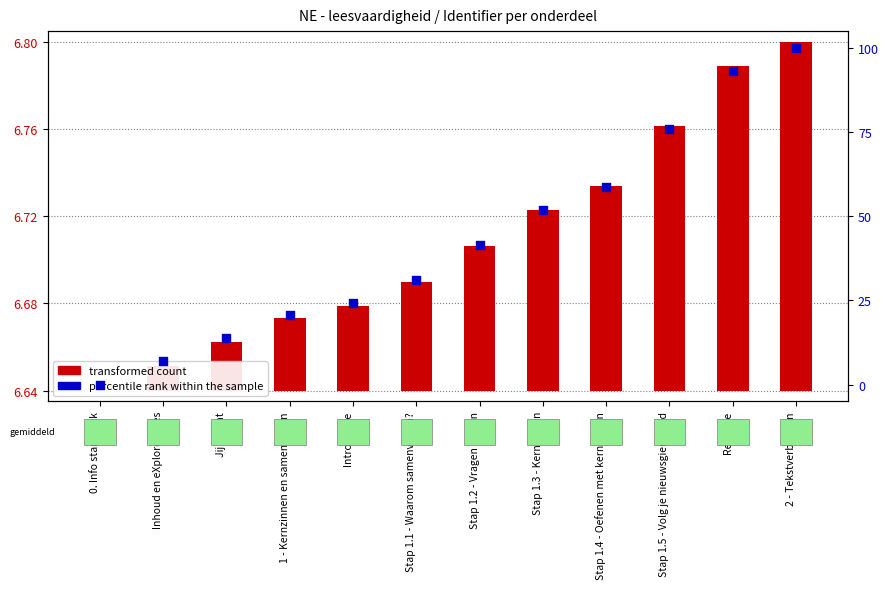

Is the value of percentile rank within the sample at Introductie greater than the value of transformed count at Stap 1.4 - Oefenen met kernzinnen?

Yes